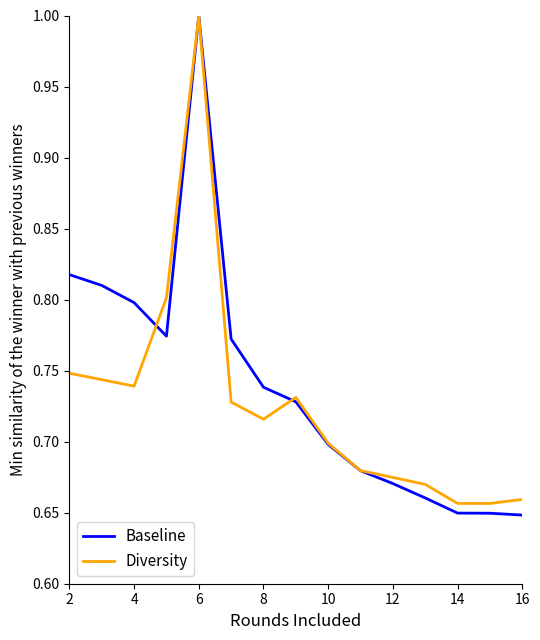

What is the highest value of the Baseline series?

1.0